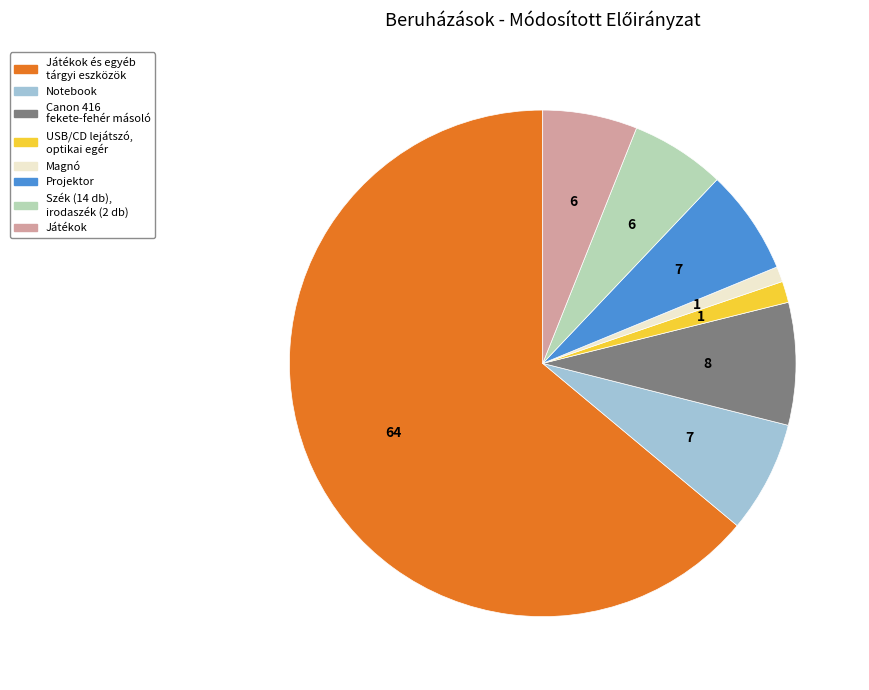

Is there any slice that represents more than half of the pie?

Yes